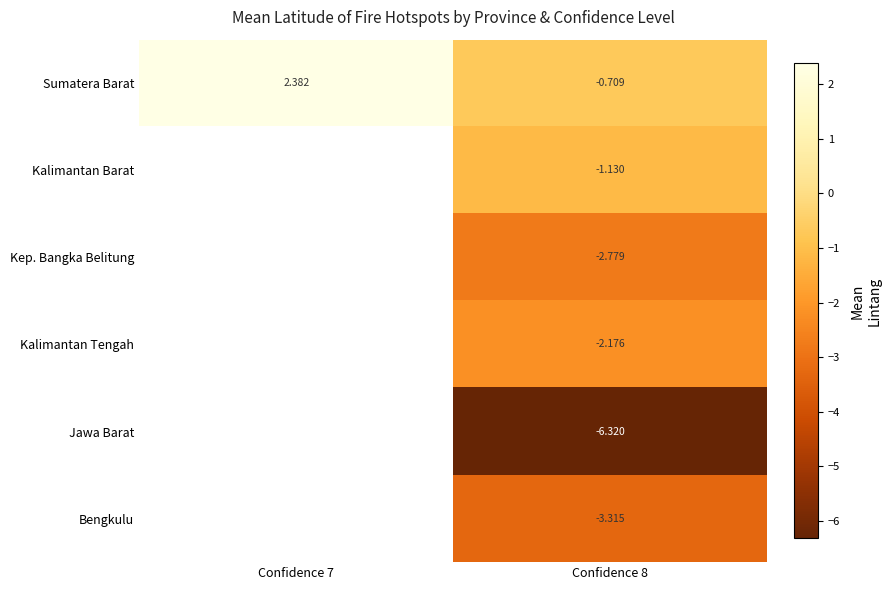

Rank the series at Confidence 8 from lowest to highest value.

Jawa Barat, Bengkulu, Kep. Bangka Belitung, Kalimantan Tengah, Kalimantan Barat, Sumatera Barat